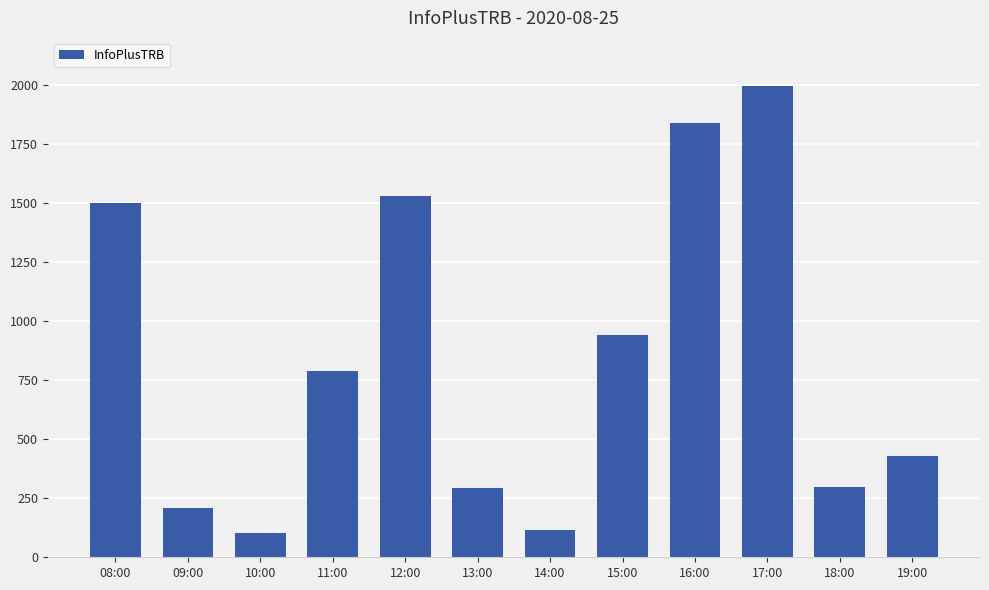

What is the change in value from 13:00 to 19:00?

+138